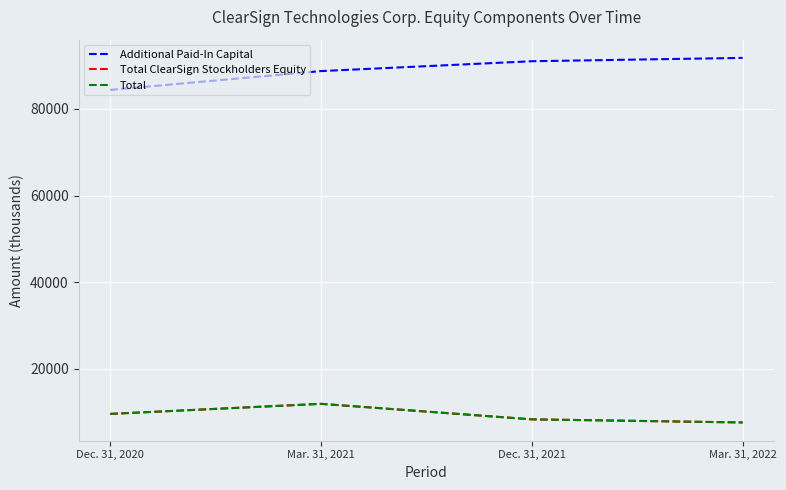

Which series has the largest total across all categories?

Additional Paid-In Capital